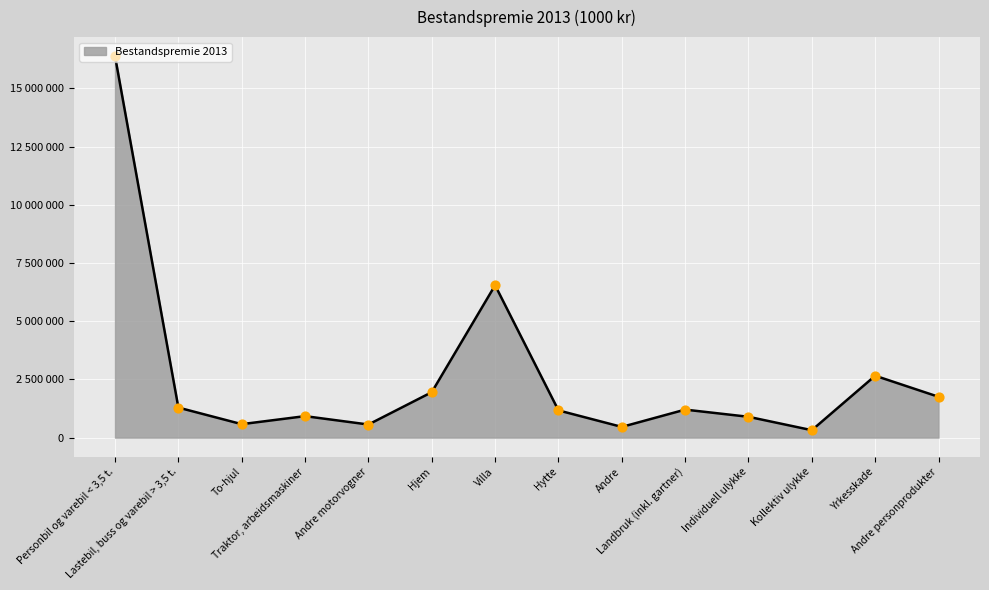

Does the chart have visible grid lines?

Yes